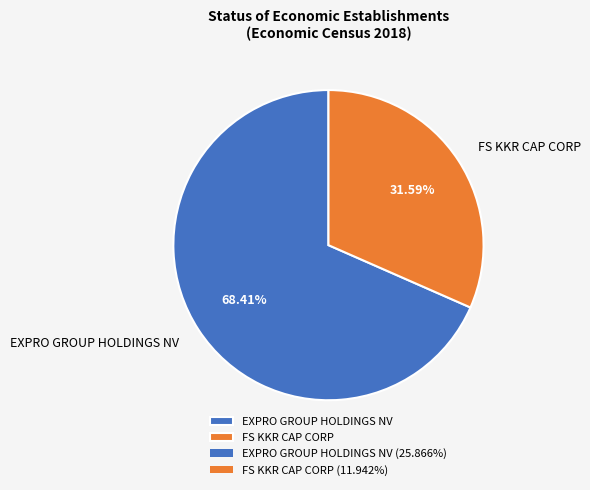

What is the majority slice?

EXPRO GROUP HOLDINGS NV